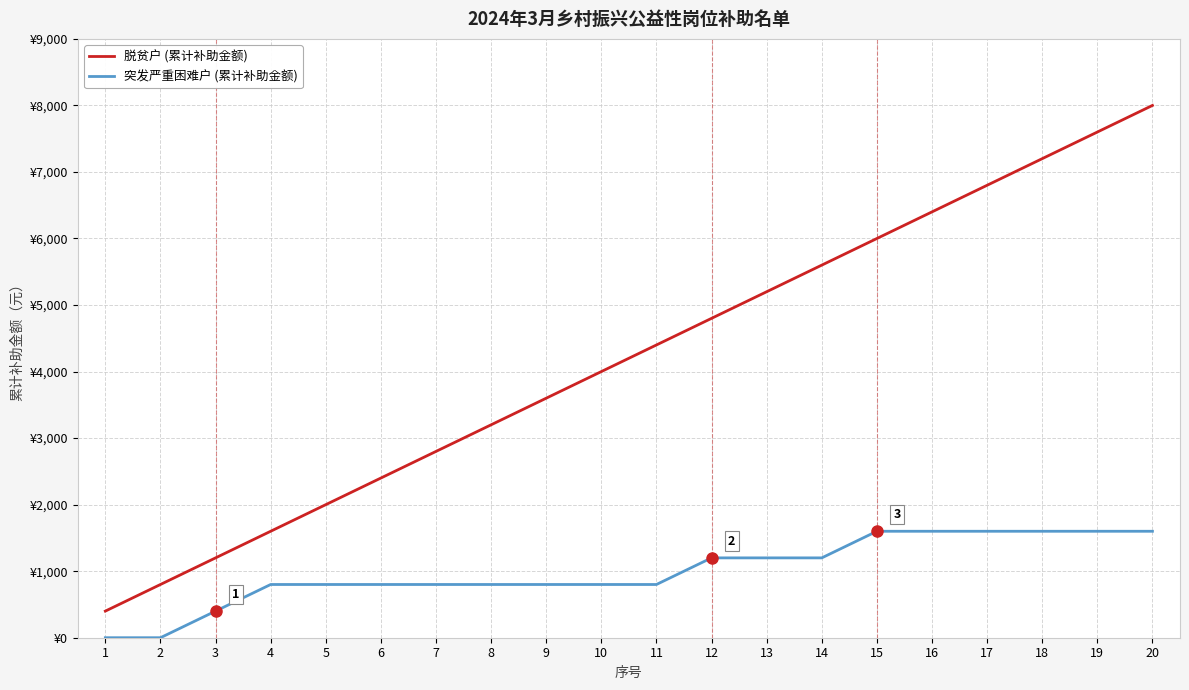

What is the difference between the highest and lowest values at 16?

4800